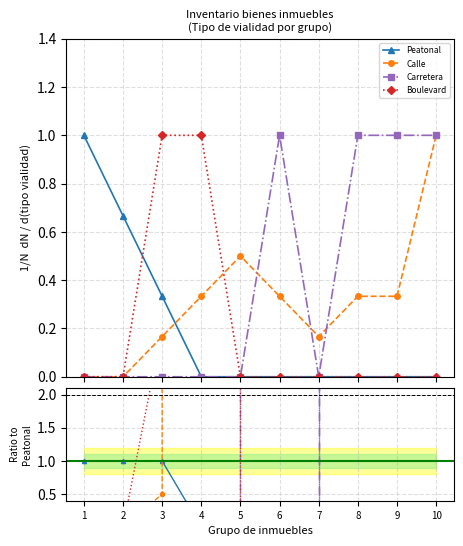

List the labels in order of Calle value, smallest first.

1, 2, 3, 7, 4, 6, 8, 9, 5, 10